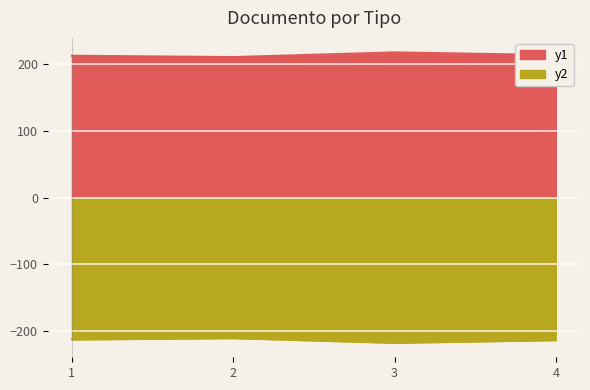

The value of tipo_documento_id_y2 at 3 is -218. True or false?

True